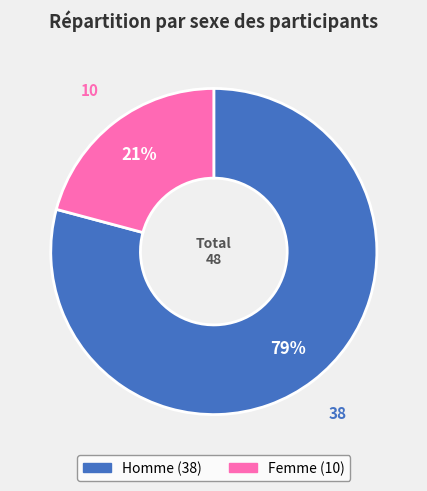

True or false: Femme accounts for 21% of the total.

True